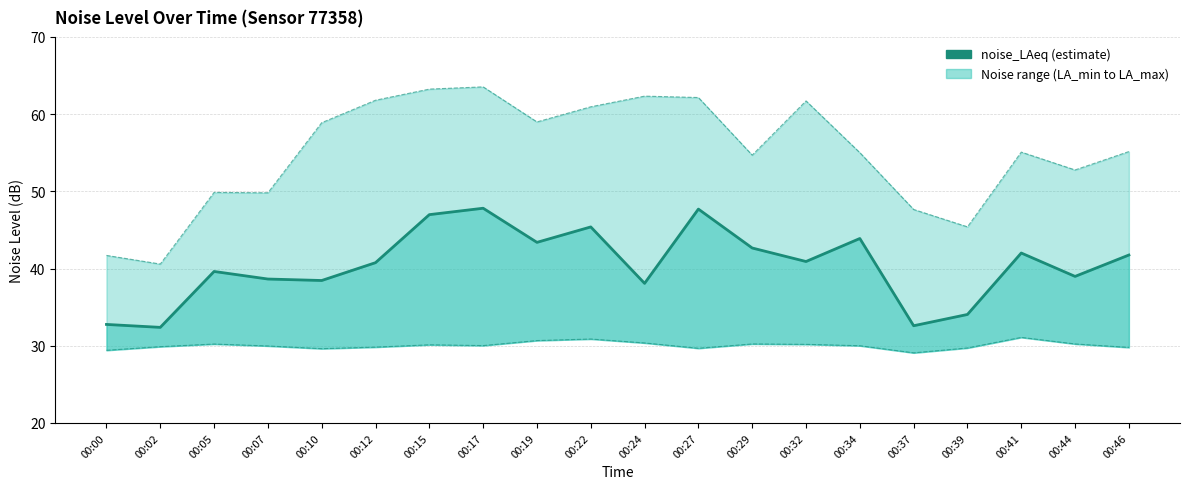

Rank the categories by value from highest to lowest.

00:17, 00:27, 00:15, 00:22, 00:34, 00:19, 00:29, 00:41, 00:46, 00:32, 00:12, 00:05, 00:44, 00:07, 00:10, 00:24, 00:39, 00:00, 00:37, 00:02